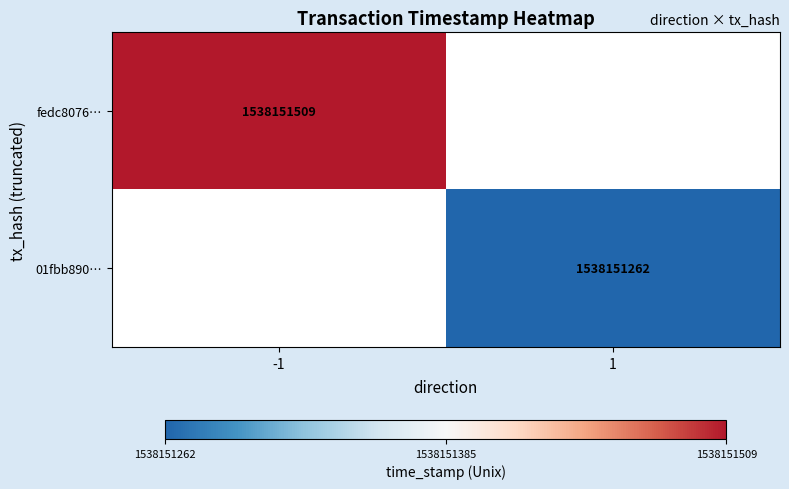

Between 1 and 0, which is larger?

1